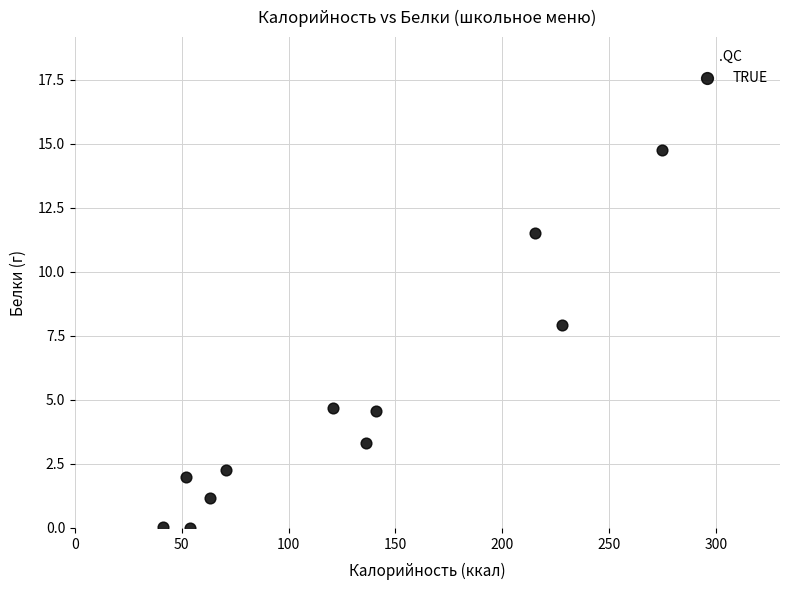

What Y value in the scatter plot is closest to 7?

7.9